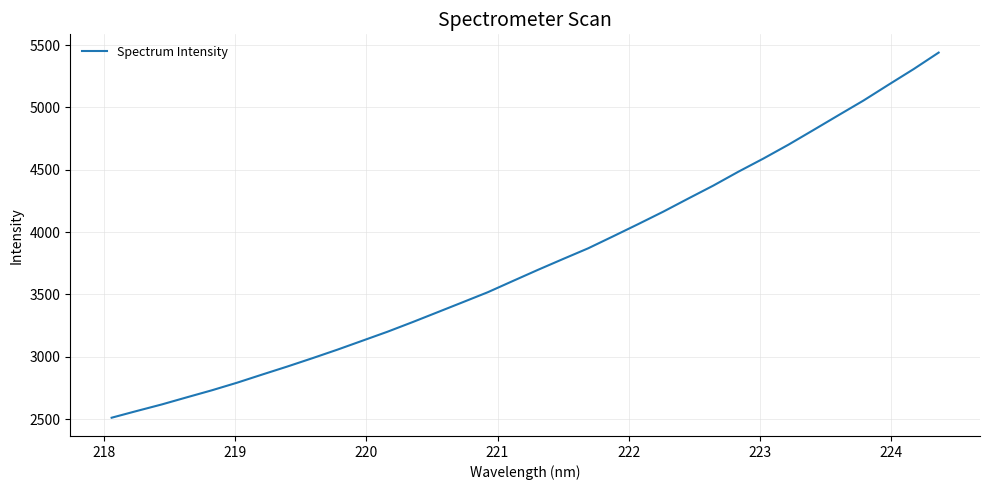

What is the maximum value shown in the chart?

5440.6